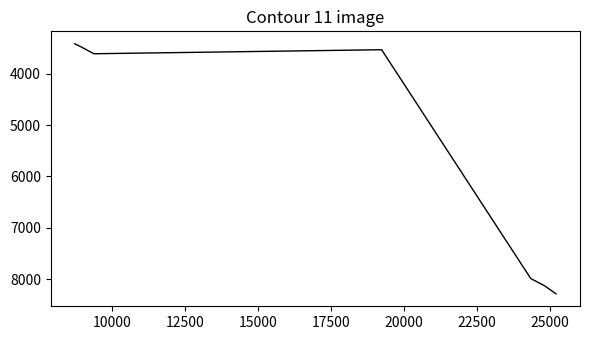

What is the difference between the maximum and minimum values?

4865